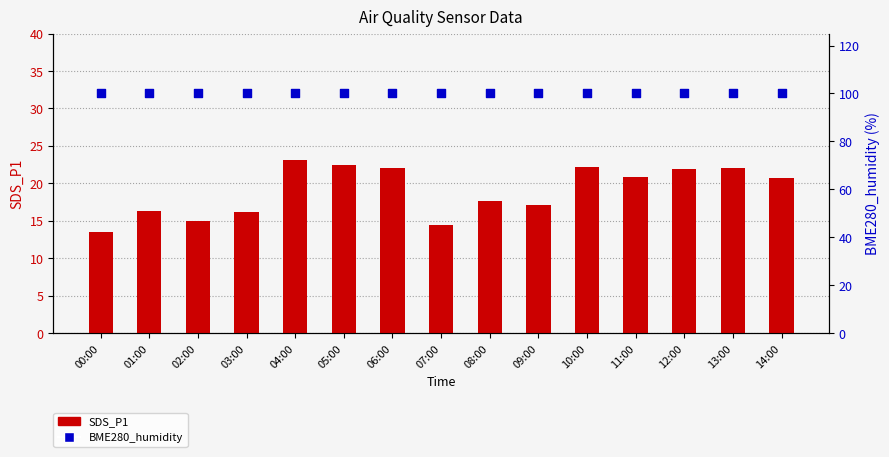

Is the value of BME280_humidity at 14:00 greater than the value of SDS_P1 at 02:00?

Yes